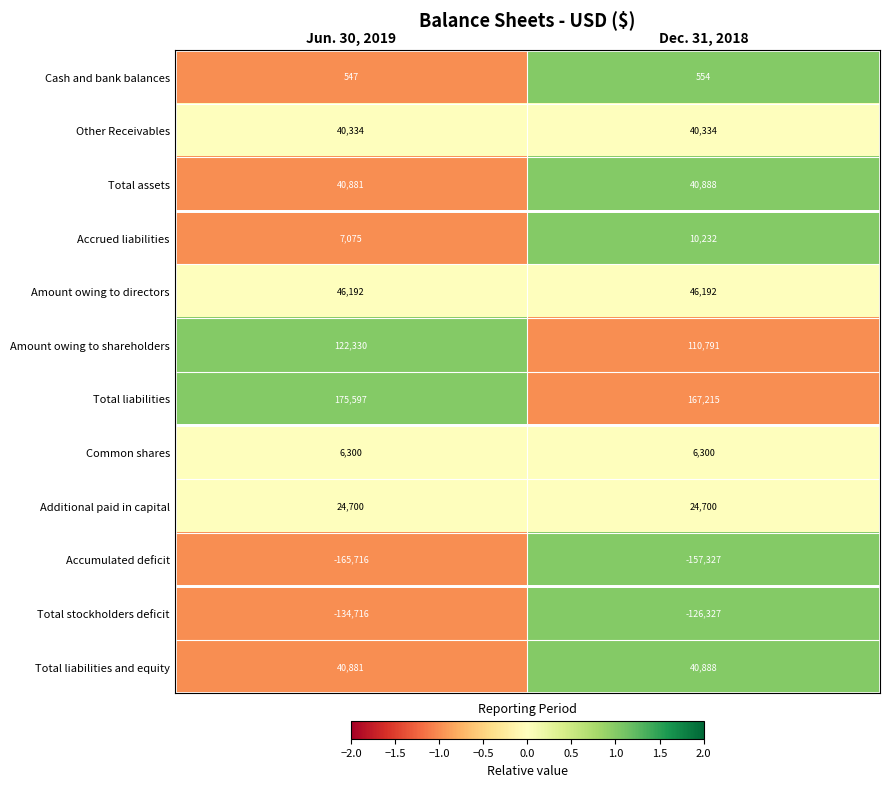

The Total stockholders deficit series shows -126327 at Dec. 31, 2018. True or false?

True